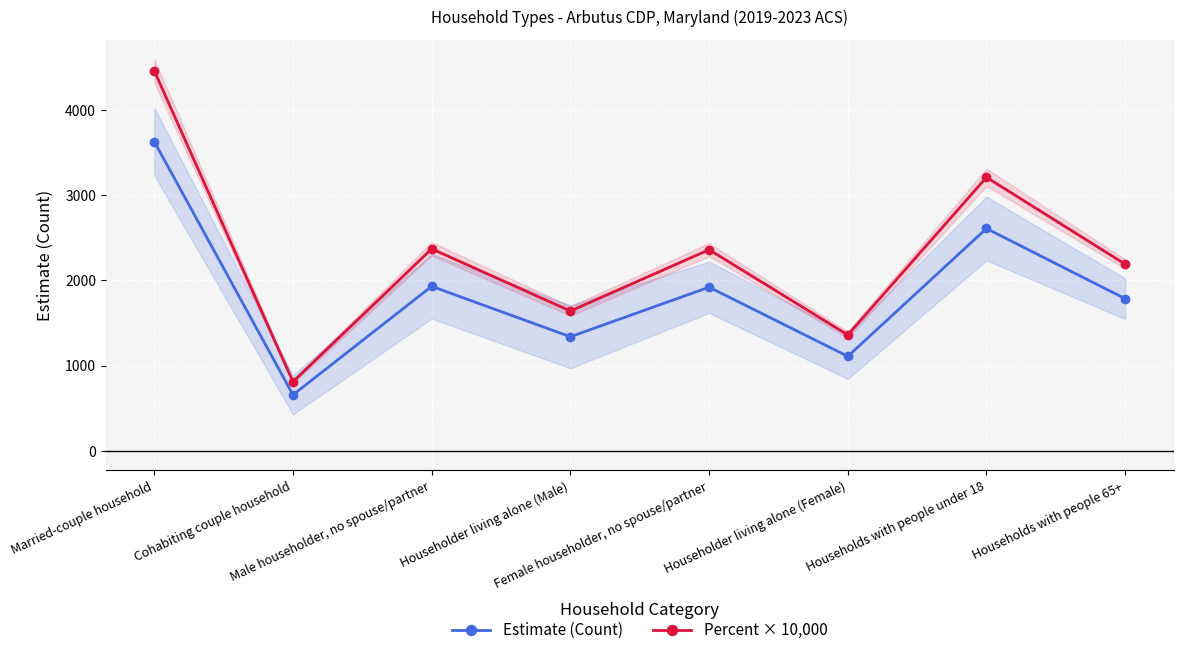

Where is the first local minimum for Estimate (Count)?

Cohabiting couple household